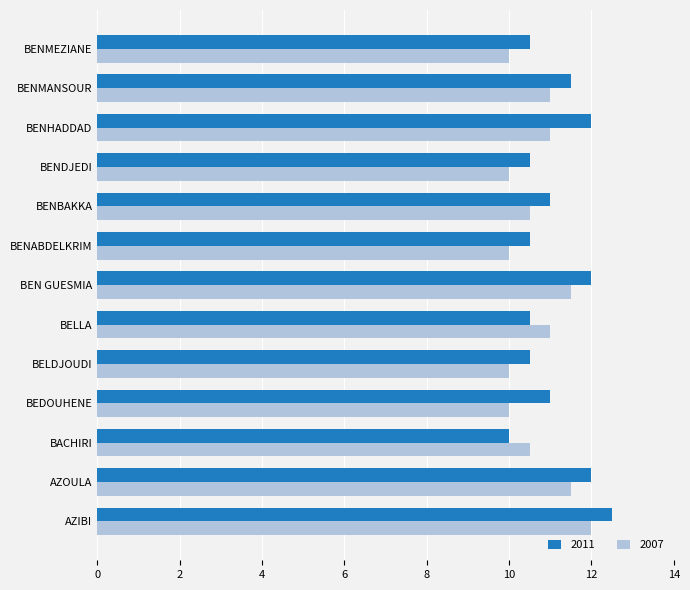

Is the value of 2007 at BENBAKKA greater than the value of 2011 at BACHIRI?

Yes